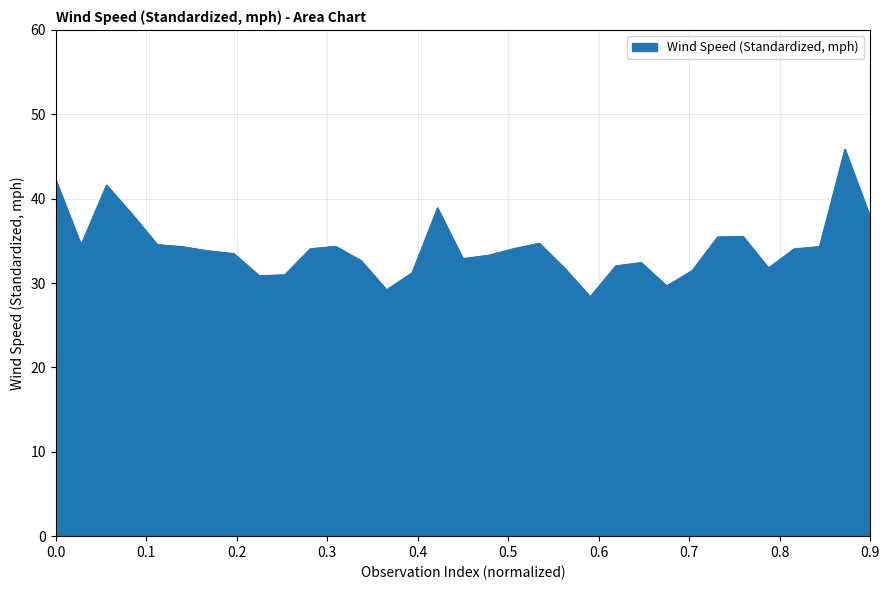

What is the maximum value shown in the chart?

45.9